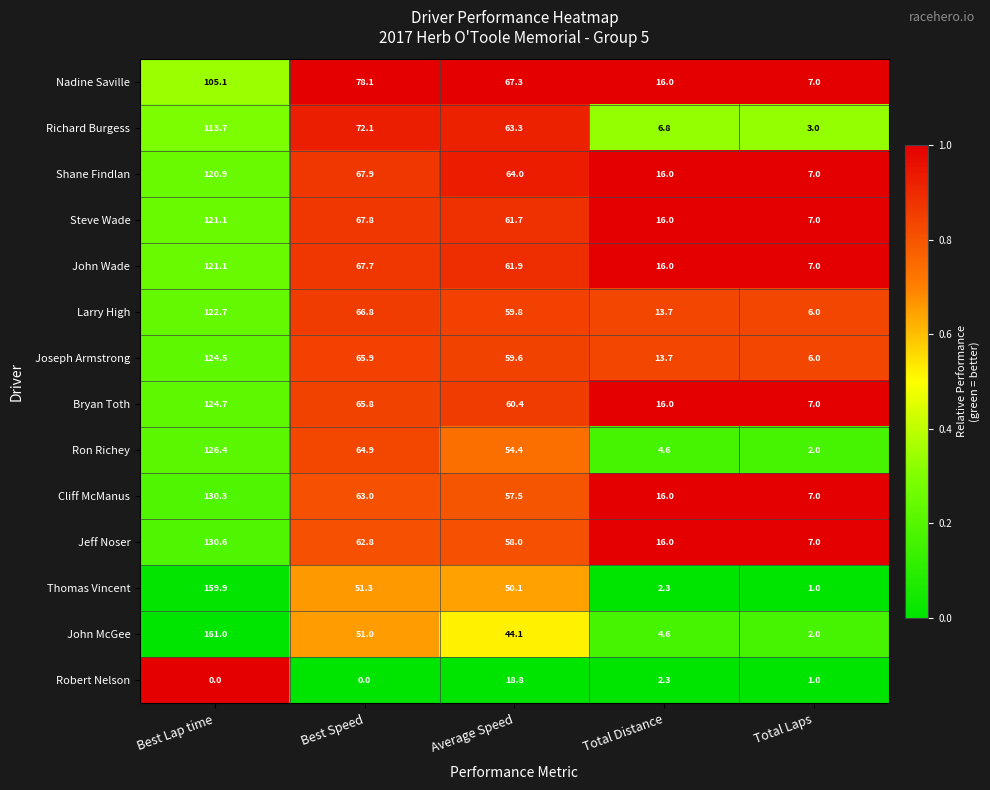

Read the Ron Richey value at Total Distance.

4.6